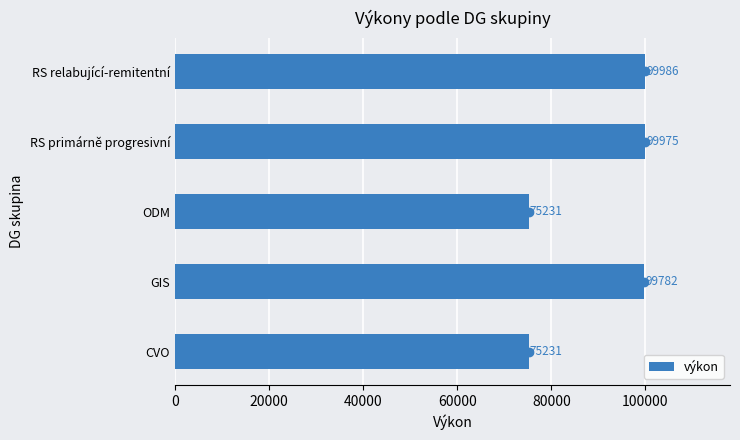

What is the value of the 3rd bar from the left?

75231